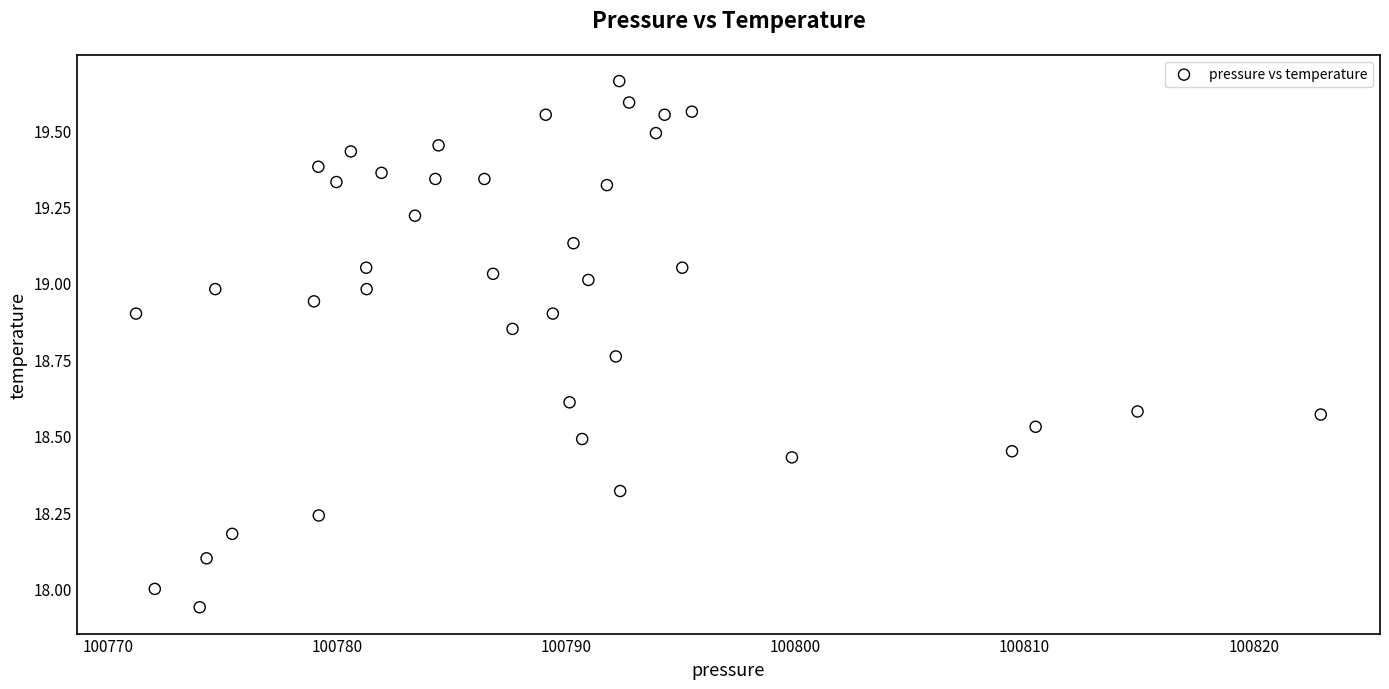

What is the range of Y values (max minus min)?

1.7